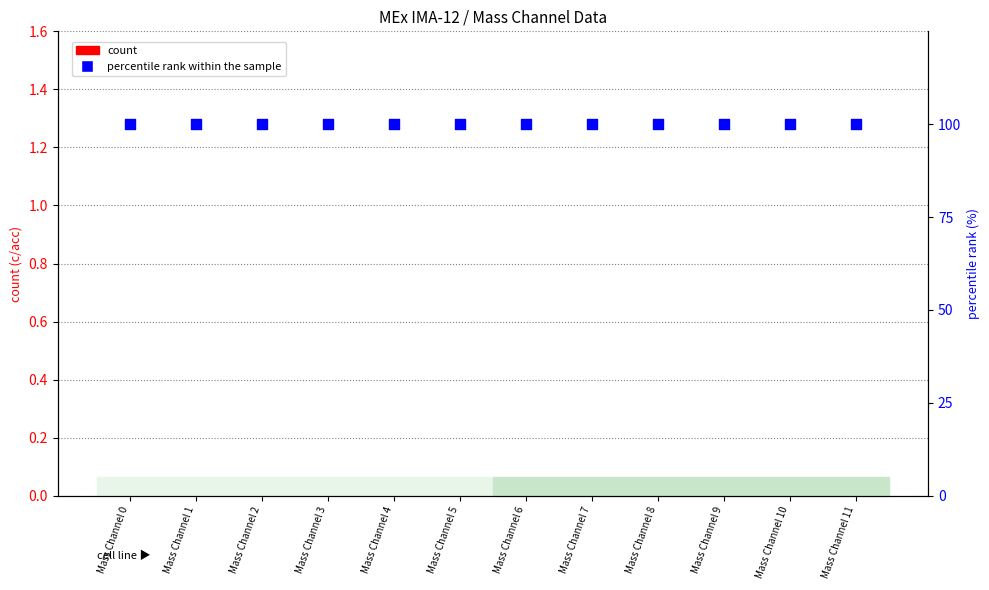

Which series has the largest total across all categories?

percentile rank within the sample